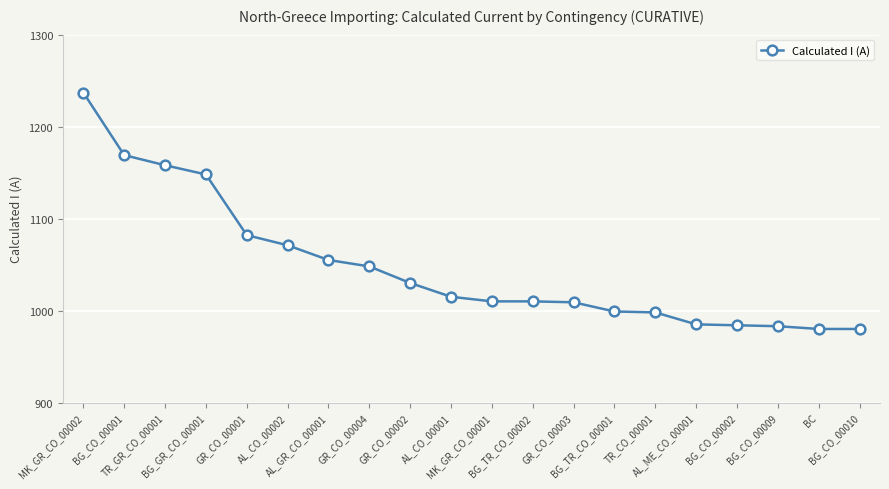

The value at MK_GR_CO_00001 is 1010. True or false?

True